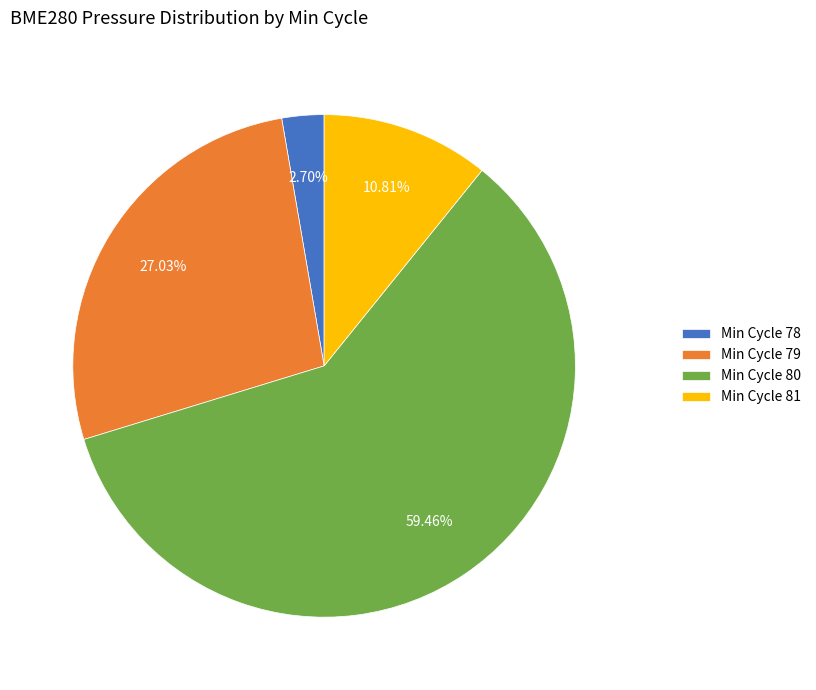

Approximately how many times larger is the value at Min Cycle 79 compared to Min Cycle 78?

10.0